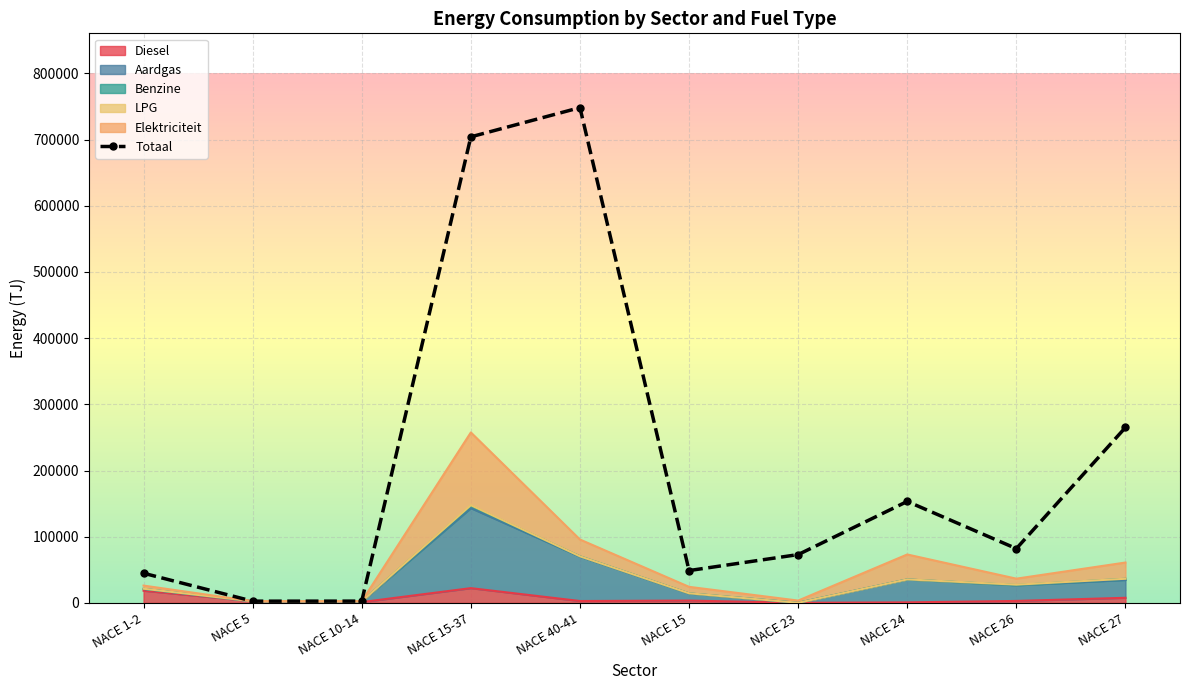

At NACE 10-14, list the series in order from largest to smallest.

Totaal, Elektriciteit, Aardgas, Diesel